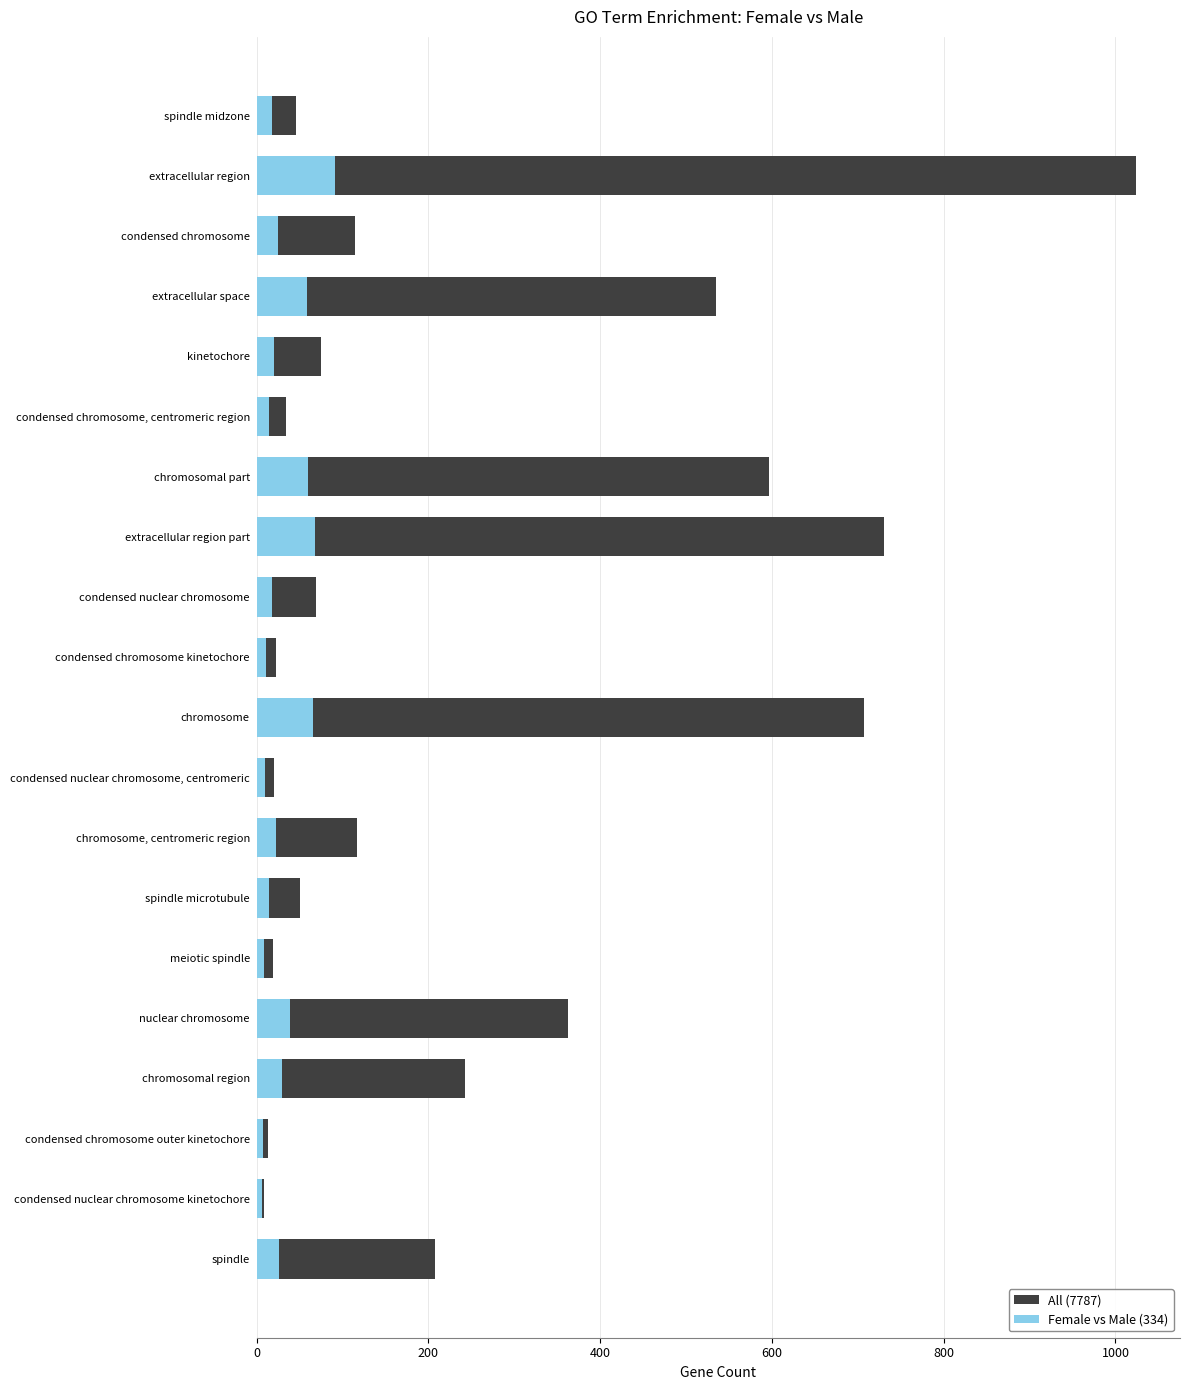

What is the value of the Female vs Male (334) bar at the 7th from the left?

60